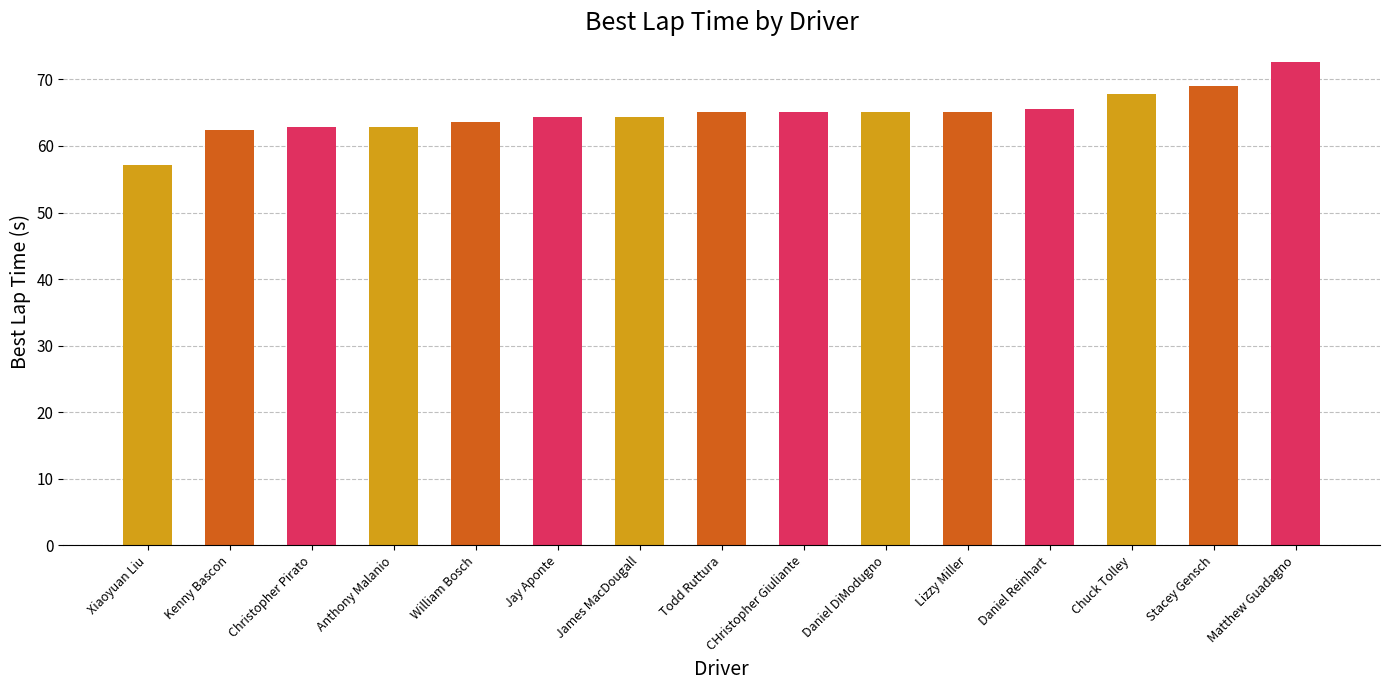

What is the label of the 11th bar from the left?

Lizzy Miller